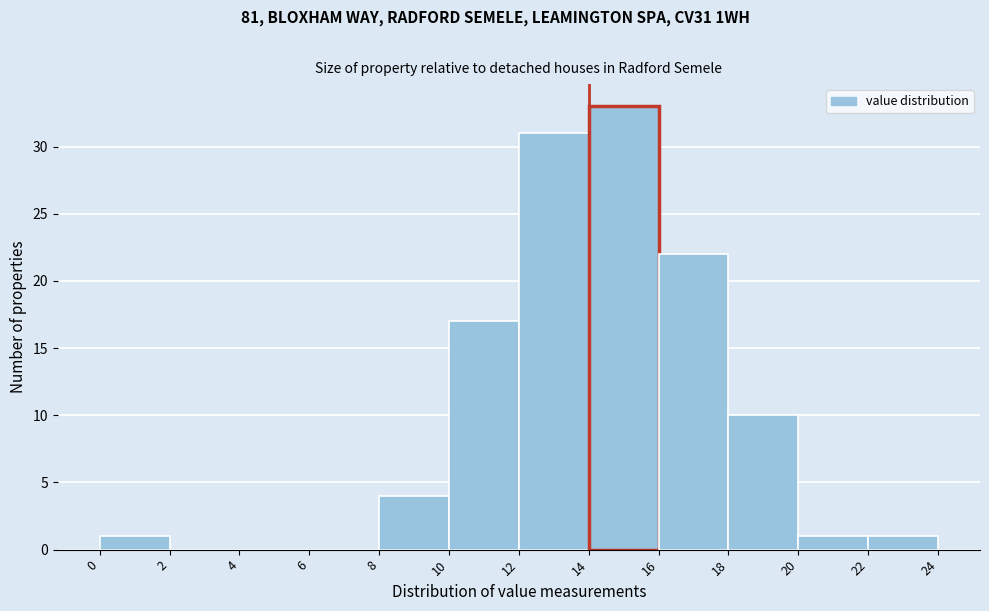

Over which range of the x-axis is the bar tallest?

14 to 16